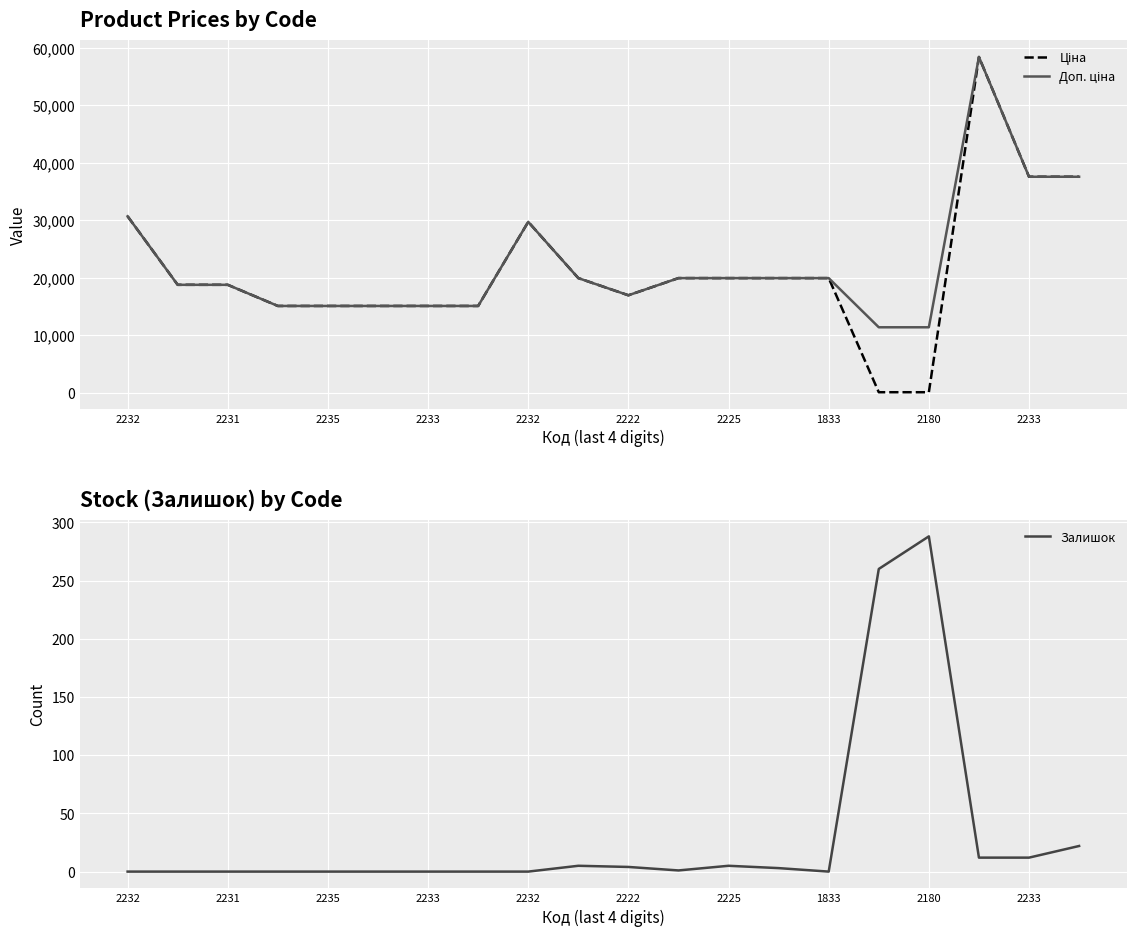

Is it true that Залишок equals 12.0 at 17?

True